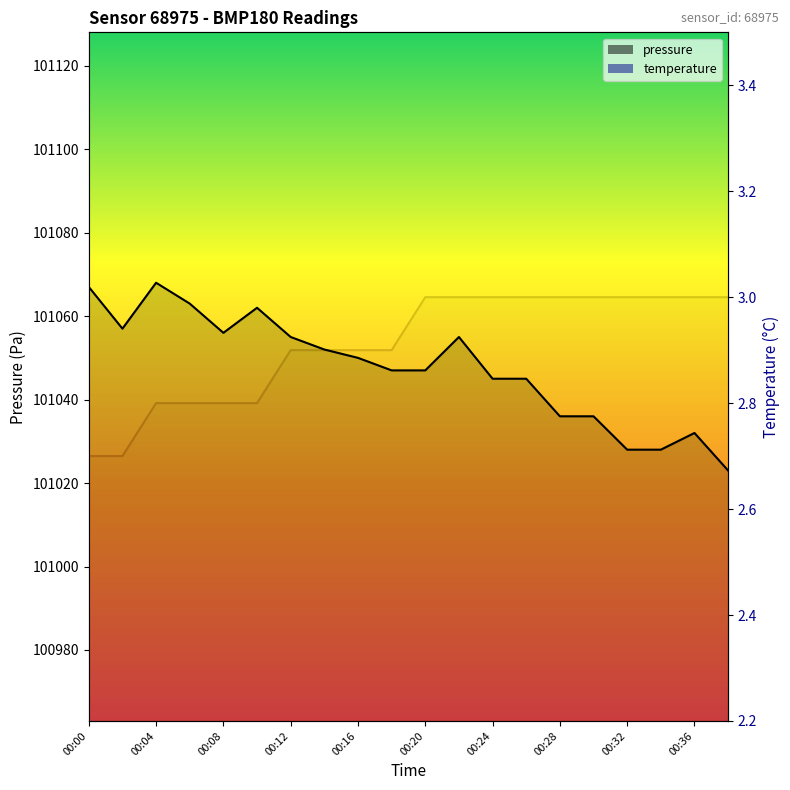

What is the sum of all temperature_line values?

58.2